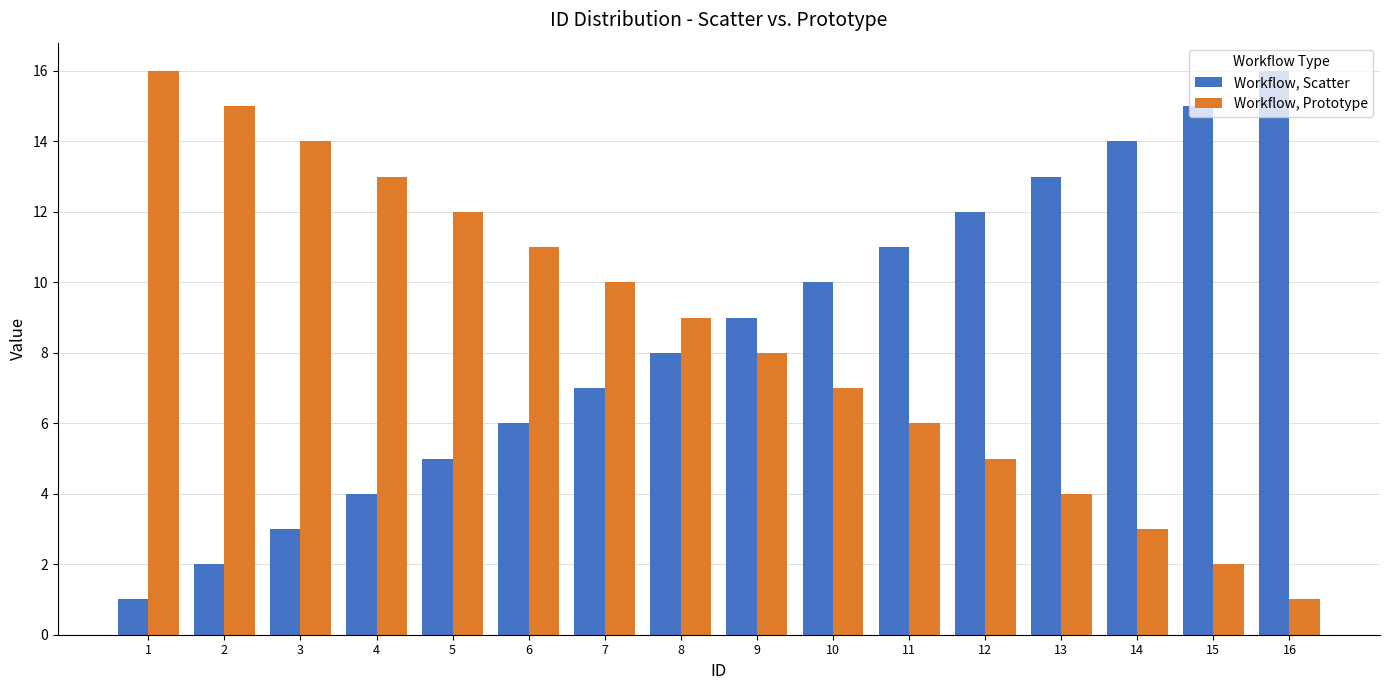

What is the difference between the maximum and minimum values in the Workflow, Scatter series?

15